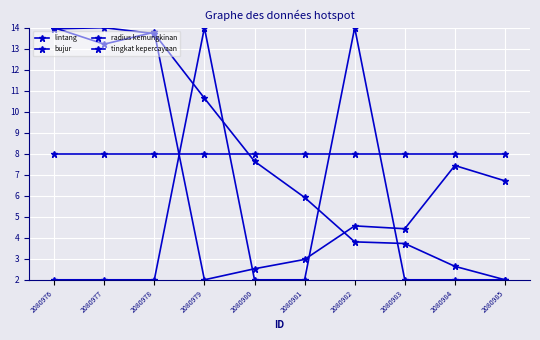

True or false: lintang has more than 1 points higher than both neighbors.

False